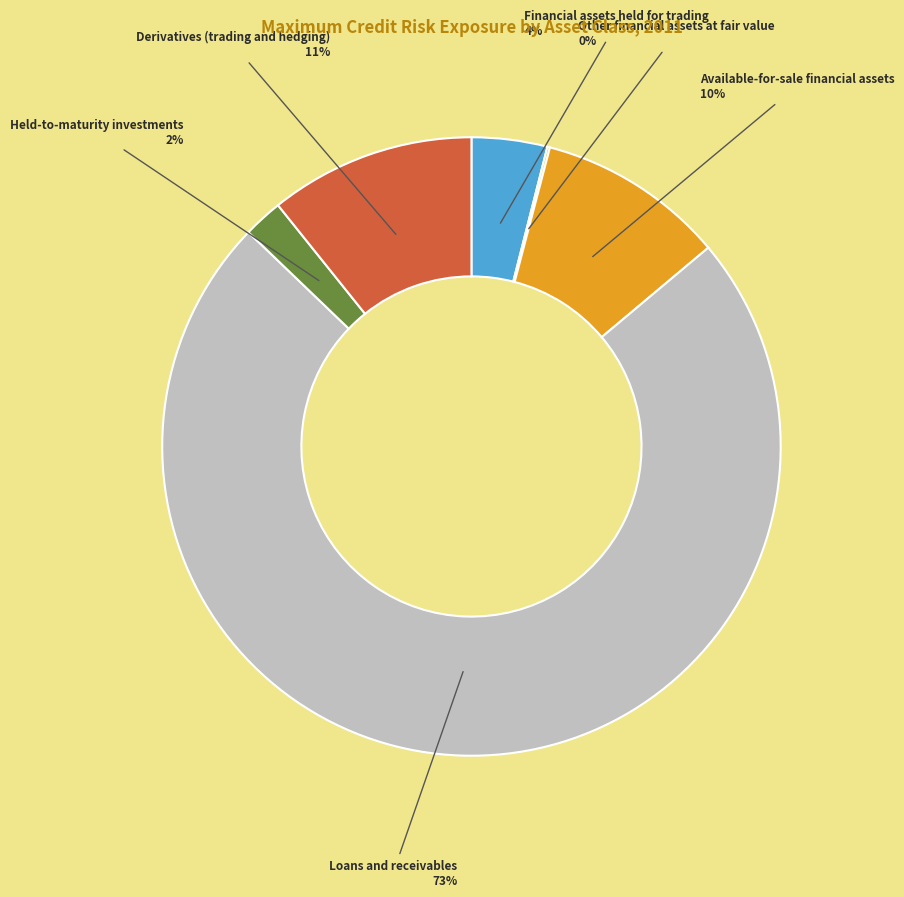

Between Held-to-maturity investments and Derivatives (trading and hedging), which is larger?

Derivatives (trading and hedging)